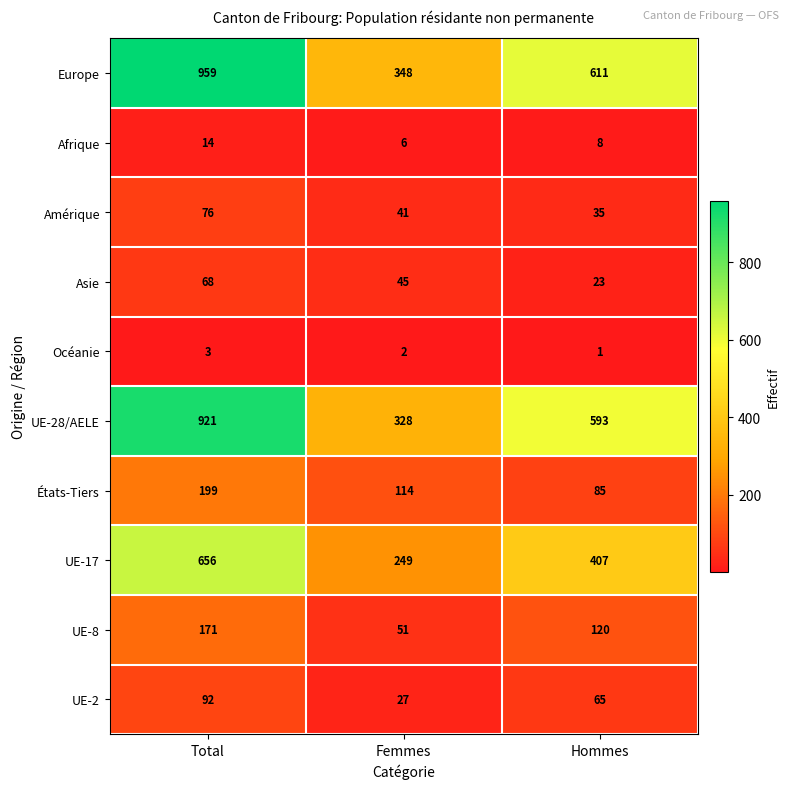

How many Europe values are between 348 and 959?

3